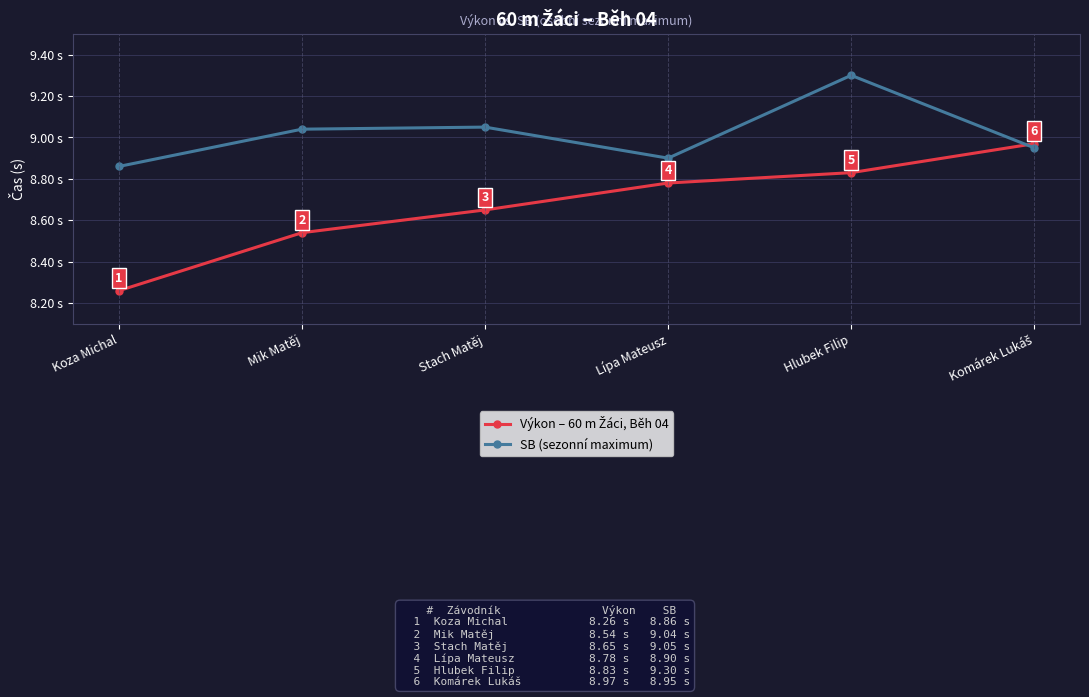

Which label corresponds to the smallest value in the chart?

Koza Michal